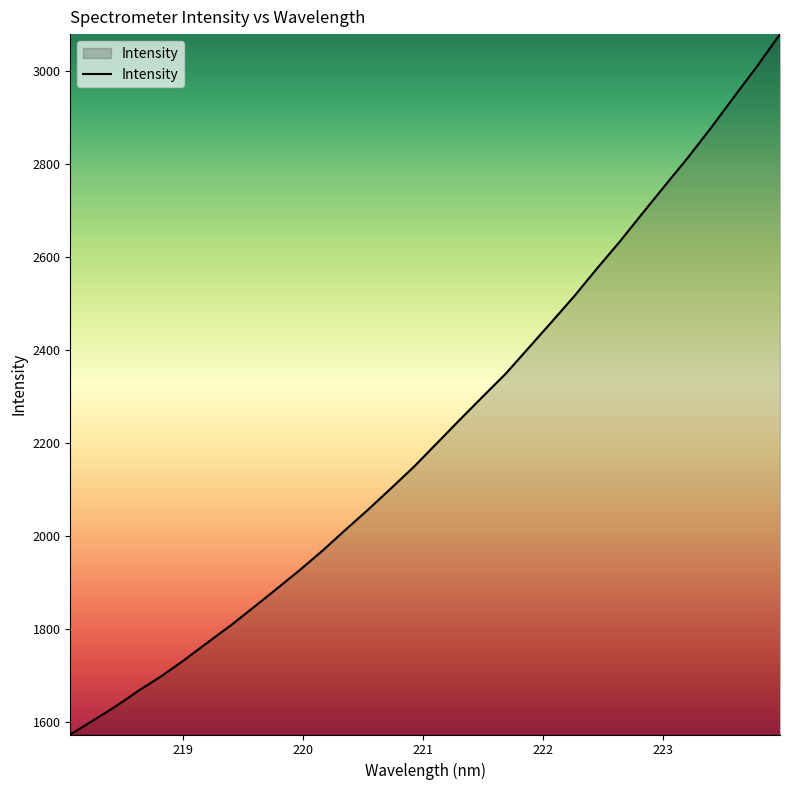

What is the maximum value shown in the chart?

3078.2